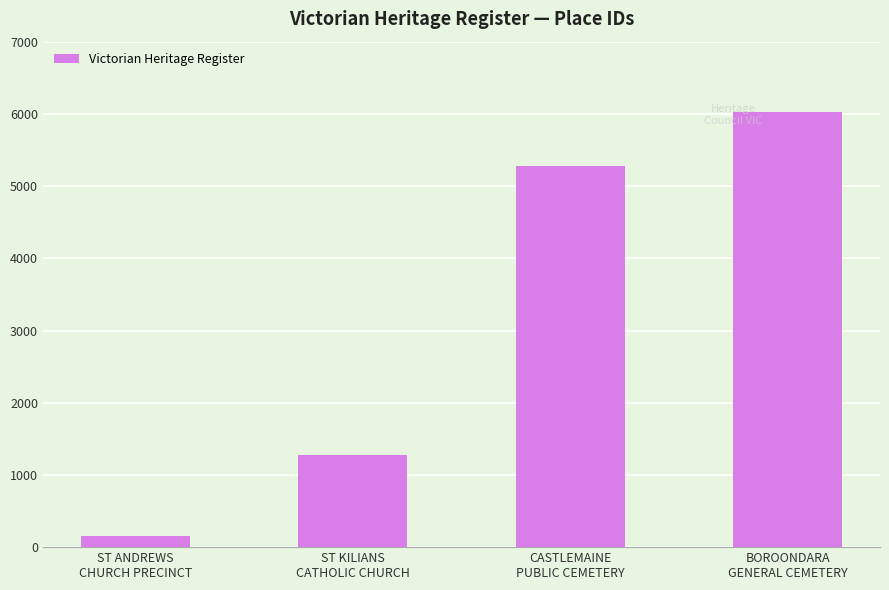

List the labels in order of value, smallest first.

ST ANDREWS
CHURCH PRECINCT, ST KILIANS
CATHOLIC CHURCH, CASTLEMAINE
PUBLIC CEMETERY, BOROONDARA
GENERAL CEMETERY